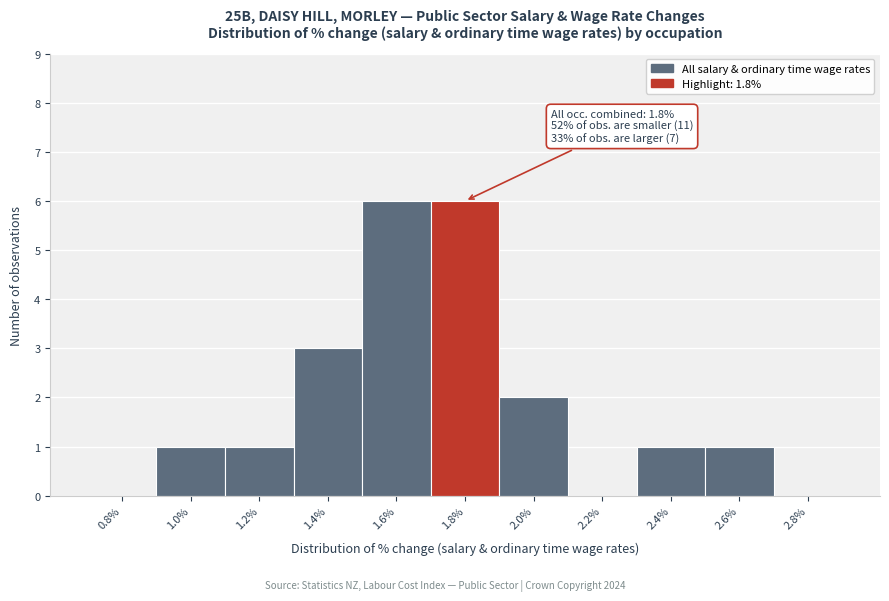

Reading right to left, extract all data points from this chart.

2.8%=0	2.6%=1	2.4%=1	2.2%=0	2.0%=2	1.8%=6	1.6%=6	1.4%=3	1.2%=1	1.0%=1	0.8%=0